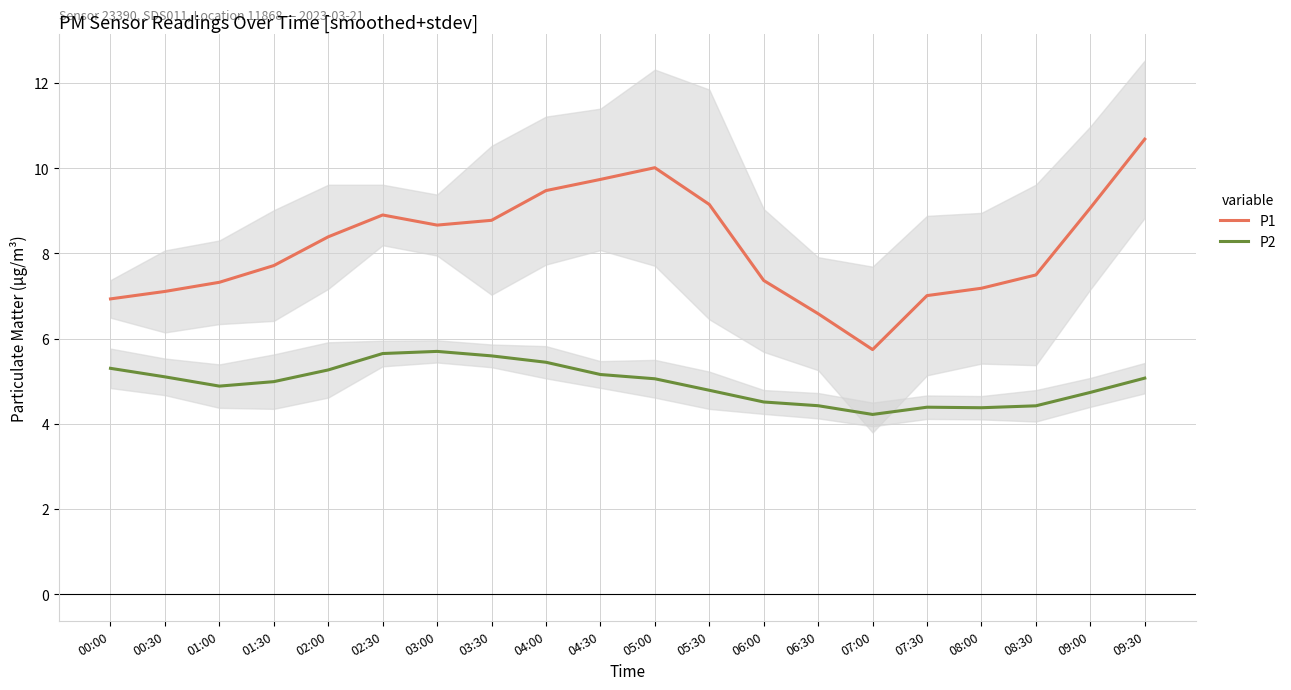

What is the label of the 17th point from the left?

08:00